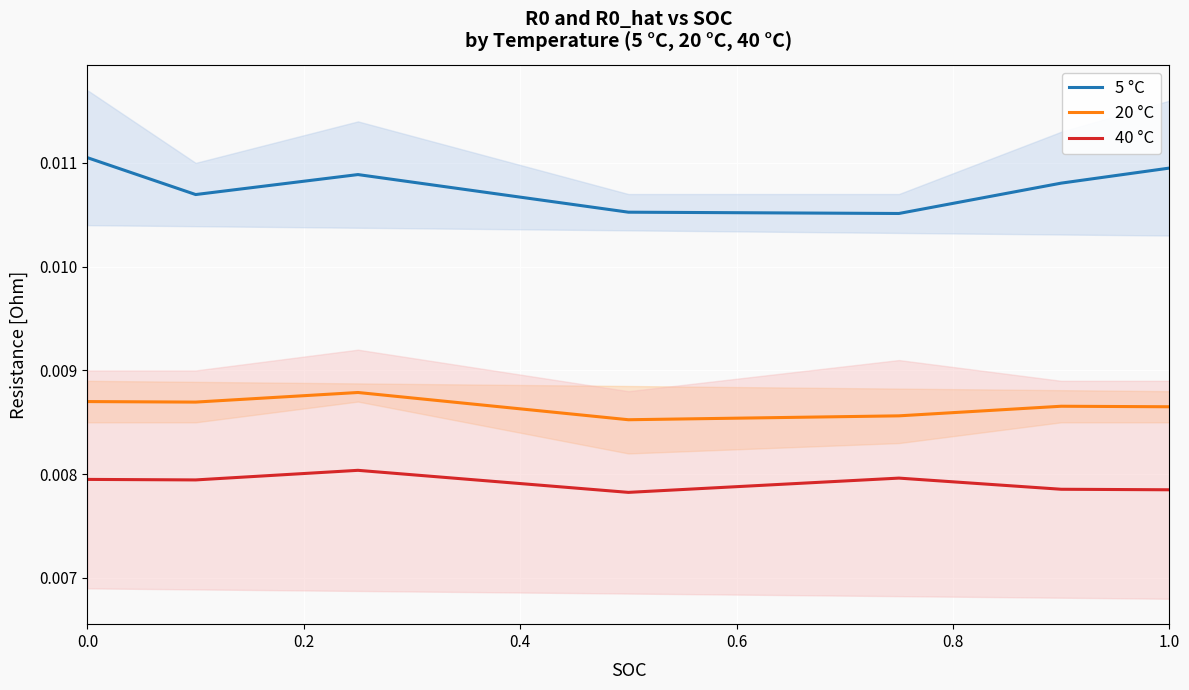

True or false: 40 °C and 20 °C cross at least once.

False